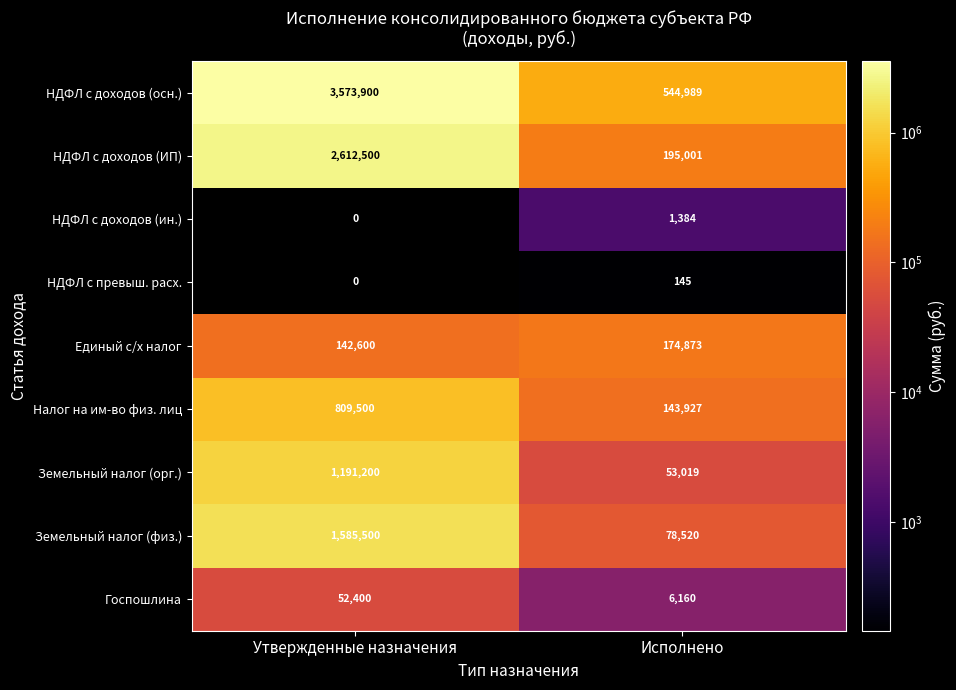

What is the average value of the Госпошлина series?

29280